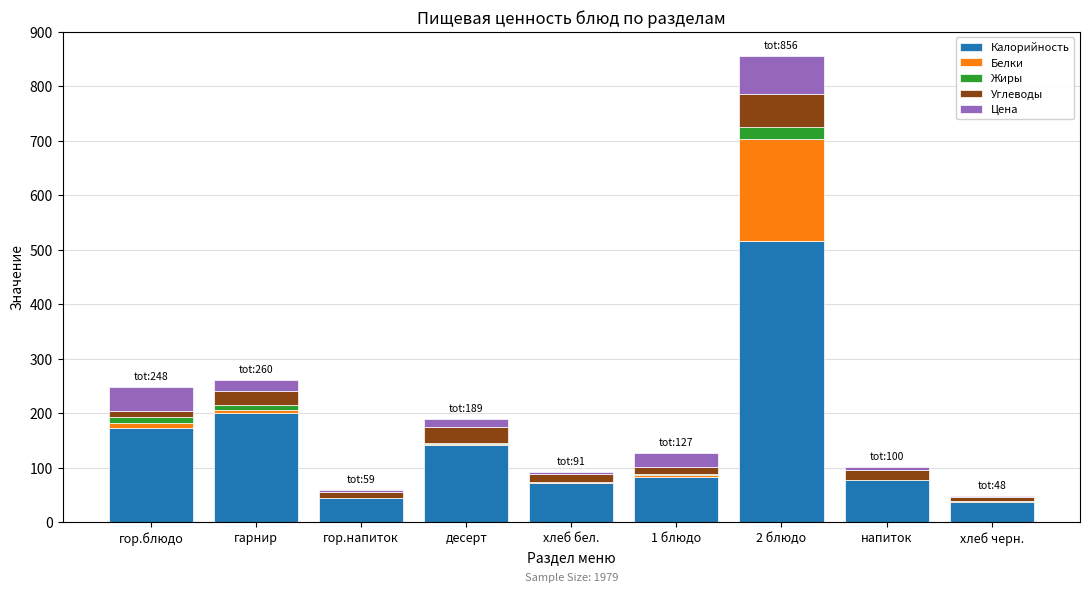

How many distinct data groups are displayed?

5